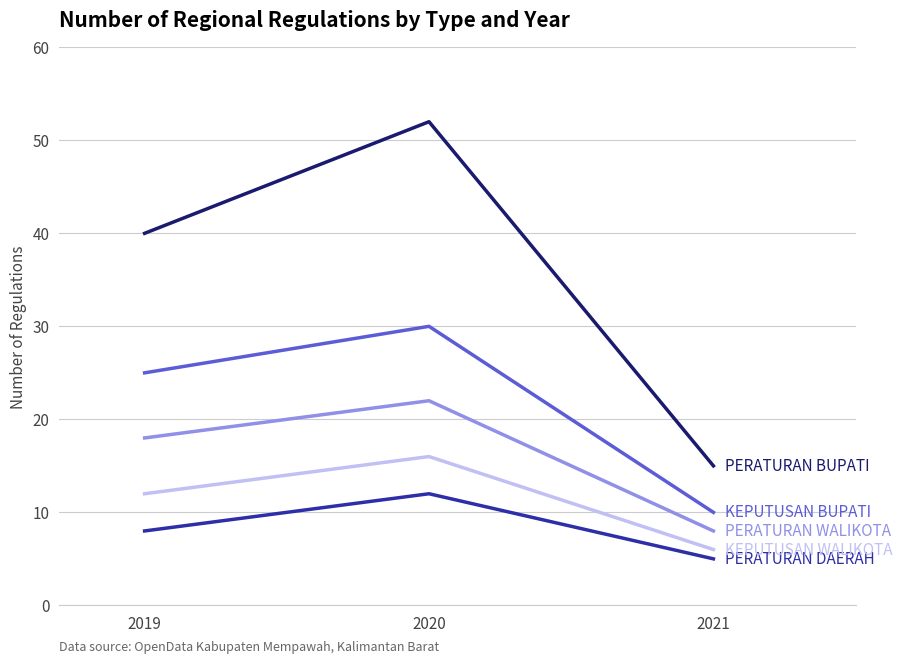

What is the difference between the highest and lowest values at 2019?

32